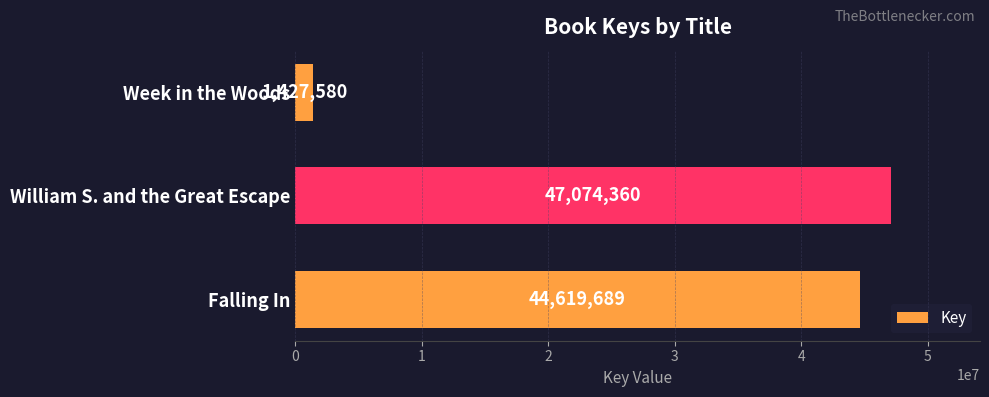

Which category has the lowest value across all series?

Week in the Woods